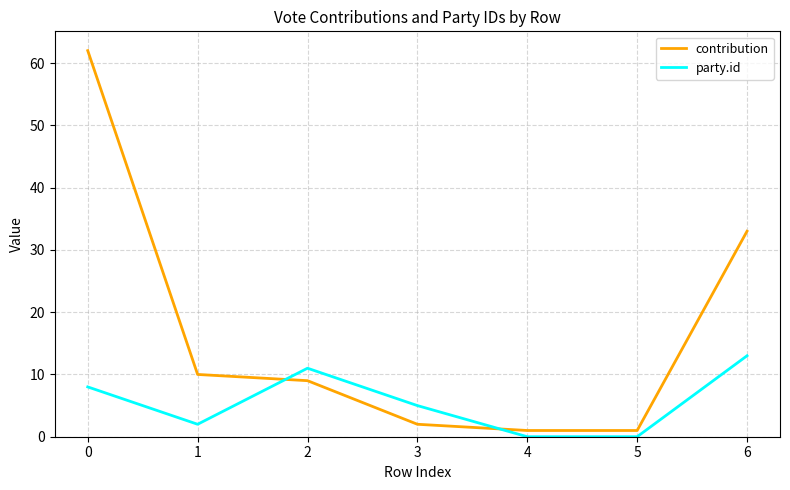

What is the difference between the second highest and minimum values in the party.id series?

11